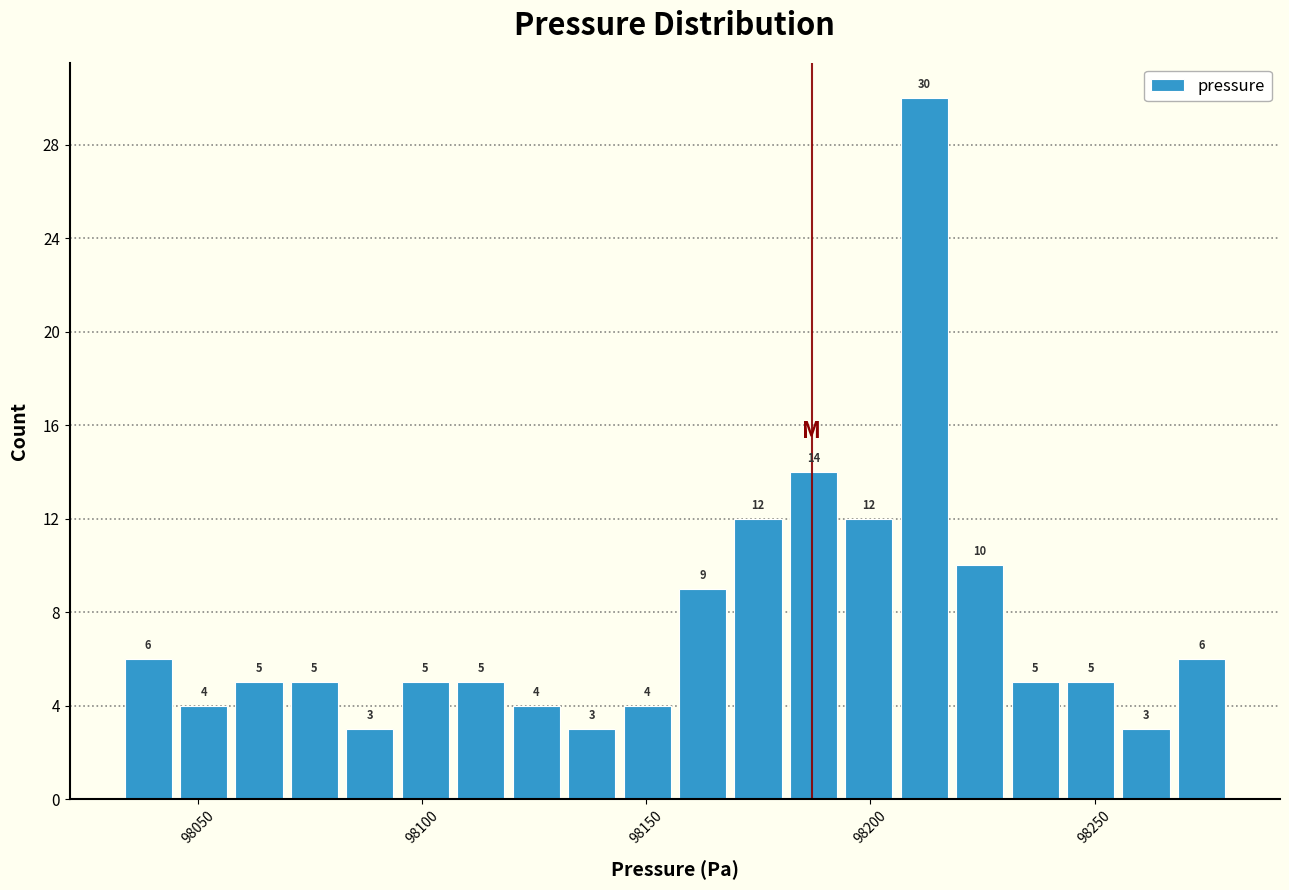

Read against the x-axis, roughly where is the centre of the tallest bar?

98210